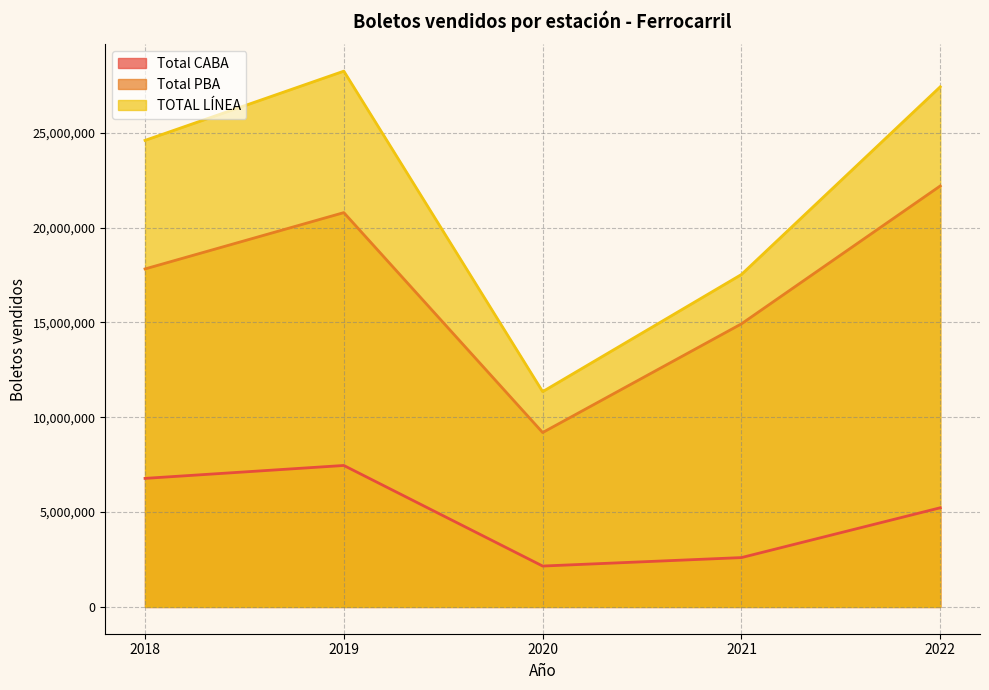

What is the difference between the 2018 values at Total CABA and Total PBA?

11045143